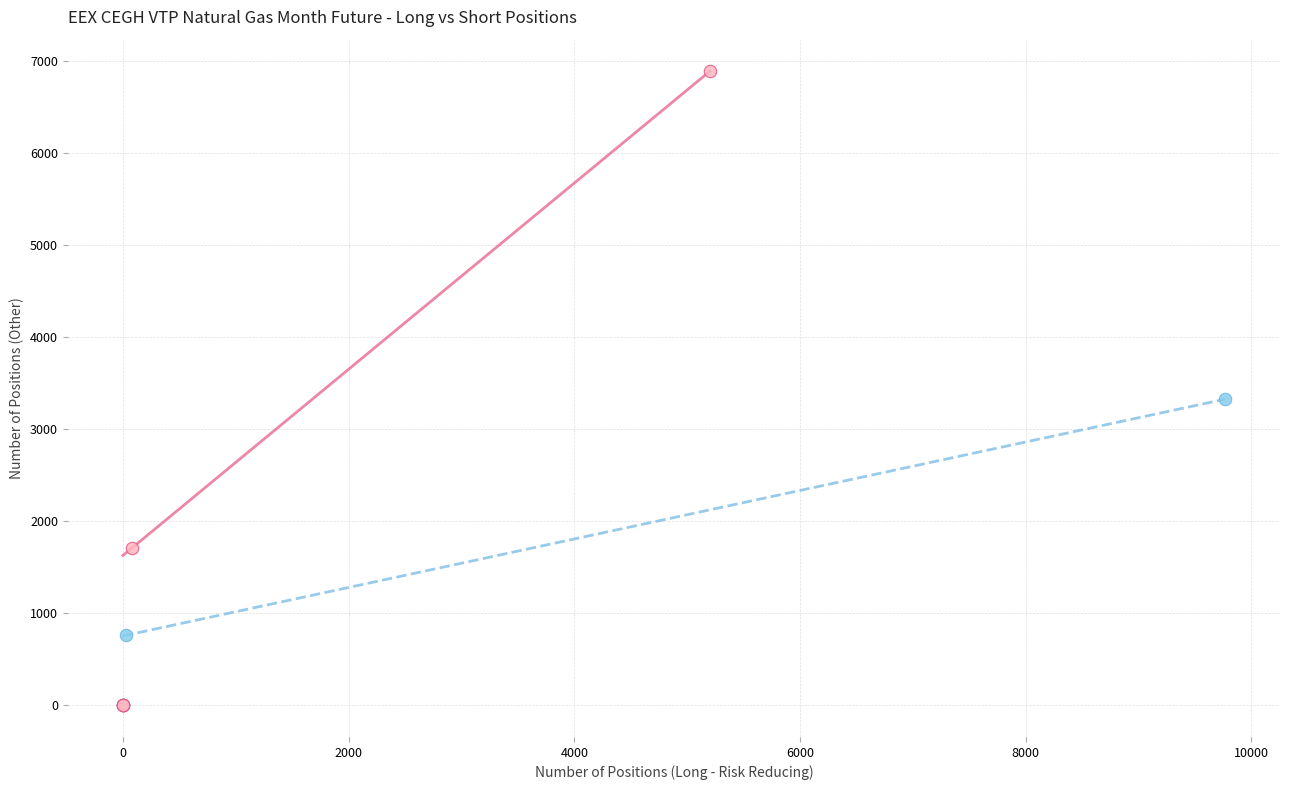

Which series has the largest Y range (max minus min)?

Short Positions